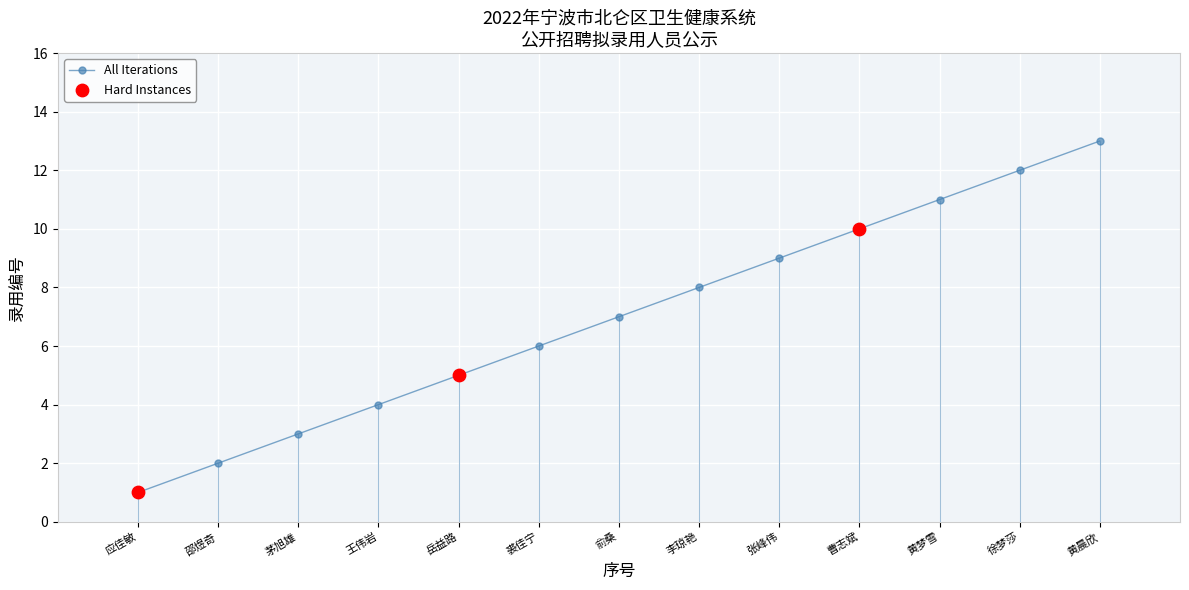

Which has a higher value, 王伟岩 or 李琼艳?

李琼艳